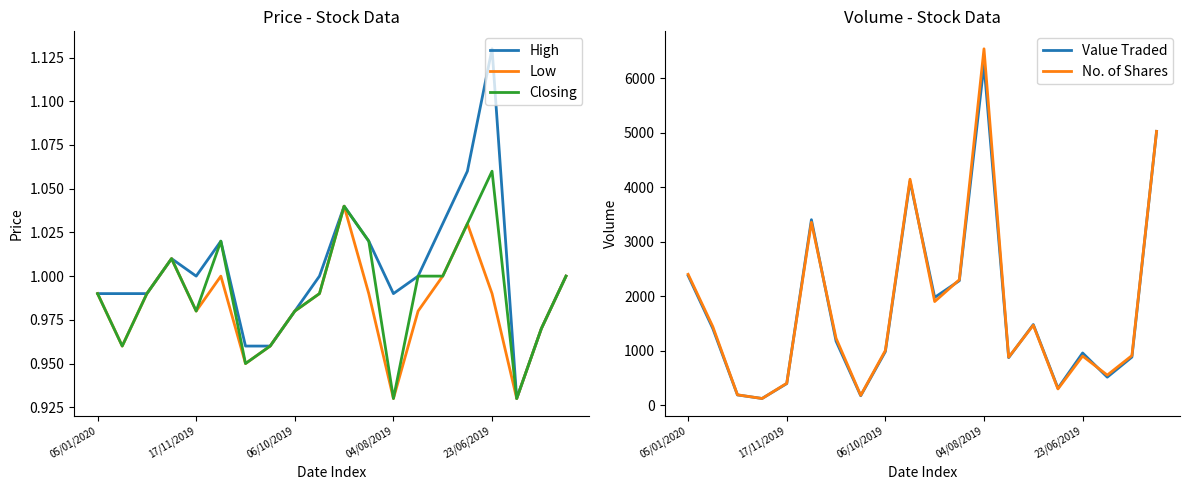

What is the value of the Value Traded point at the 11th from the left?

1976.0